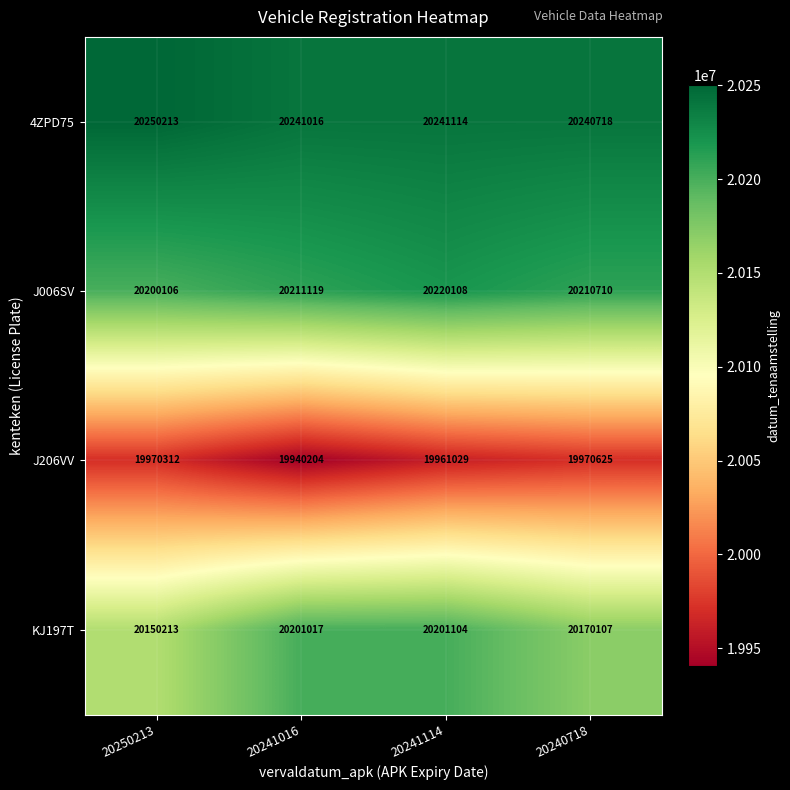

The value of KJ197T at 20241016 is 20201017. True or false?

True